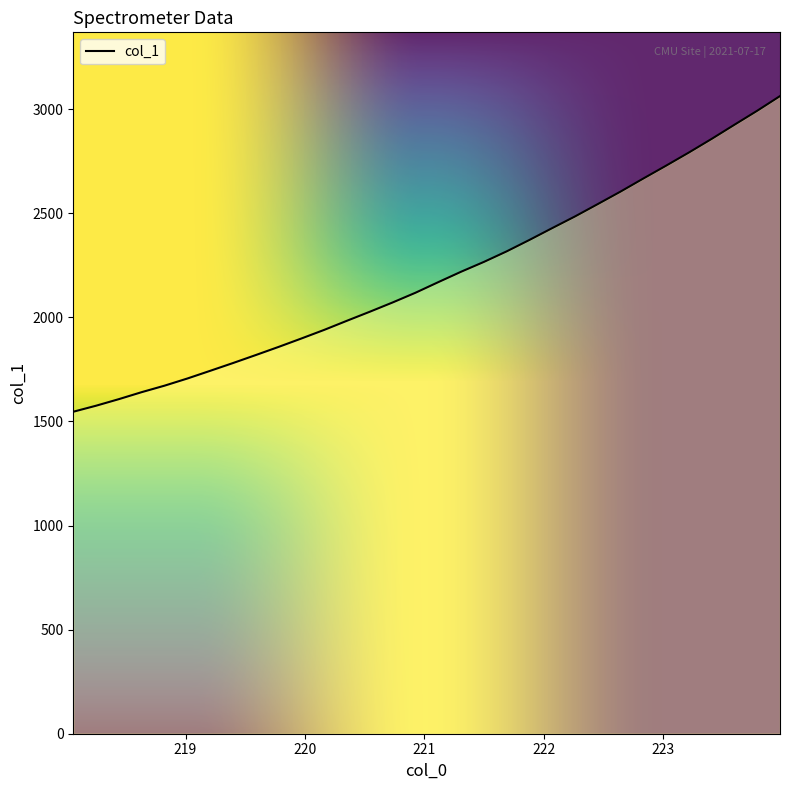

List the labels in order of value, largest first.

223.9802, 223.7895, 223.5987, 223.408, 223.2172, 223.0264, 222.8355, 222.6447, 222.4538, 222.263, 222.0721, 221.8812, 221.6902, 221.4993, 221.3083, 221.1174, 220.9264, 220.7354, 220.5444, 220.3533, 220.1623, 219.9712, 219.7801, 219.589, 219.3979, 219.2067, 219.0156, 218.8244, 218.6332, 218.442, 218.2508, 218.0596